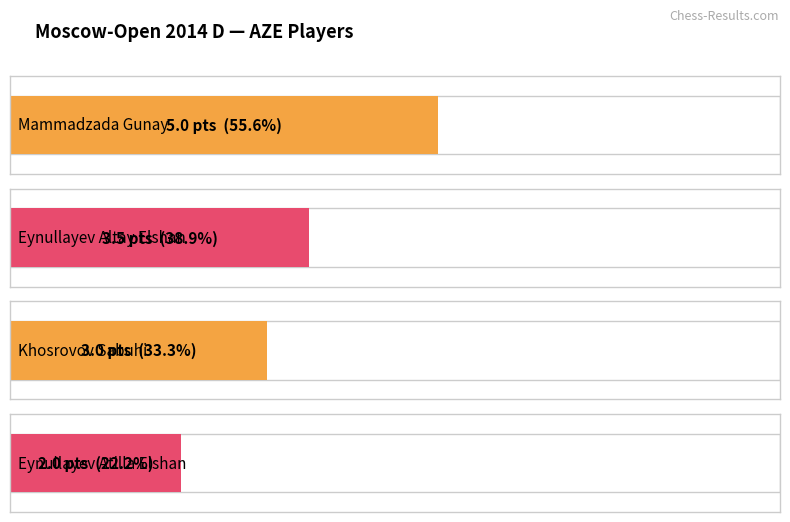

What is the ratio of the value at Mammadzada Gunay to the value at Khosrovov Sabuhi?

1.7